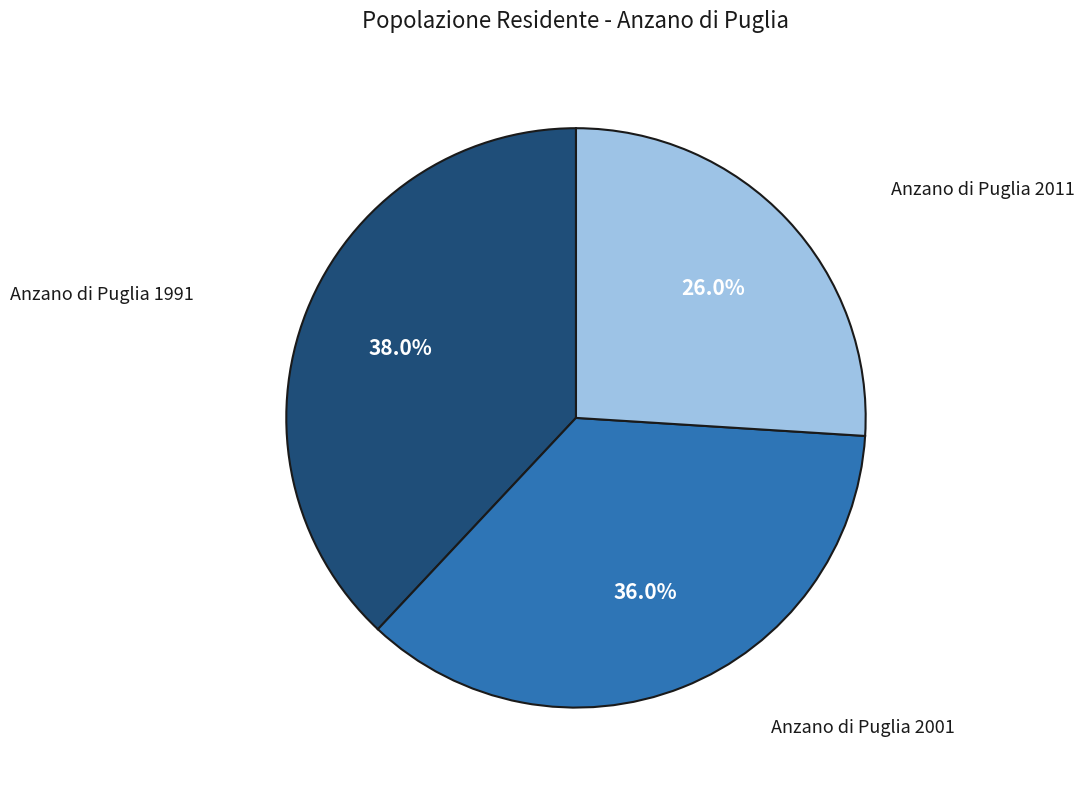

To the nearest percent, what is the average slice percentage?

33%